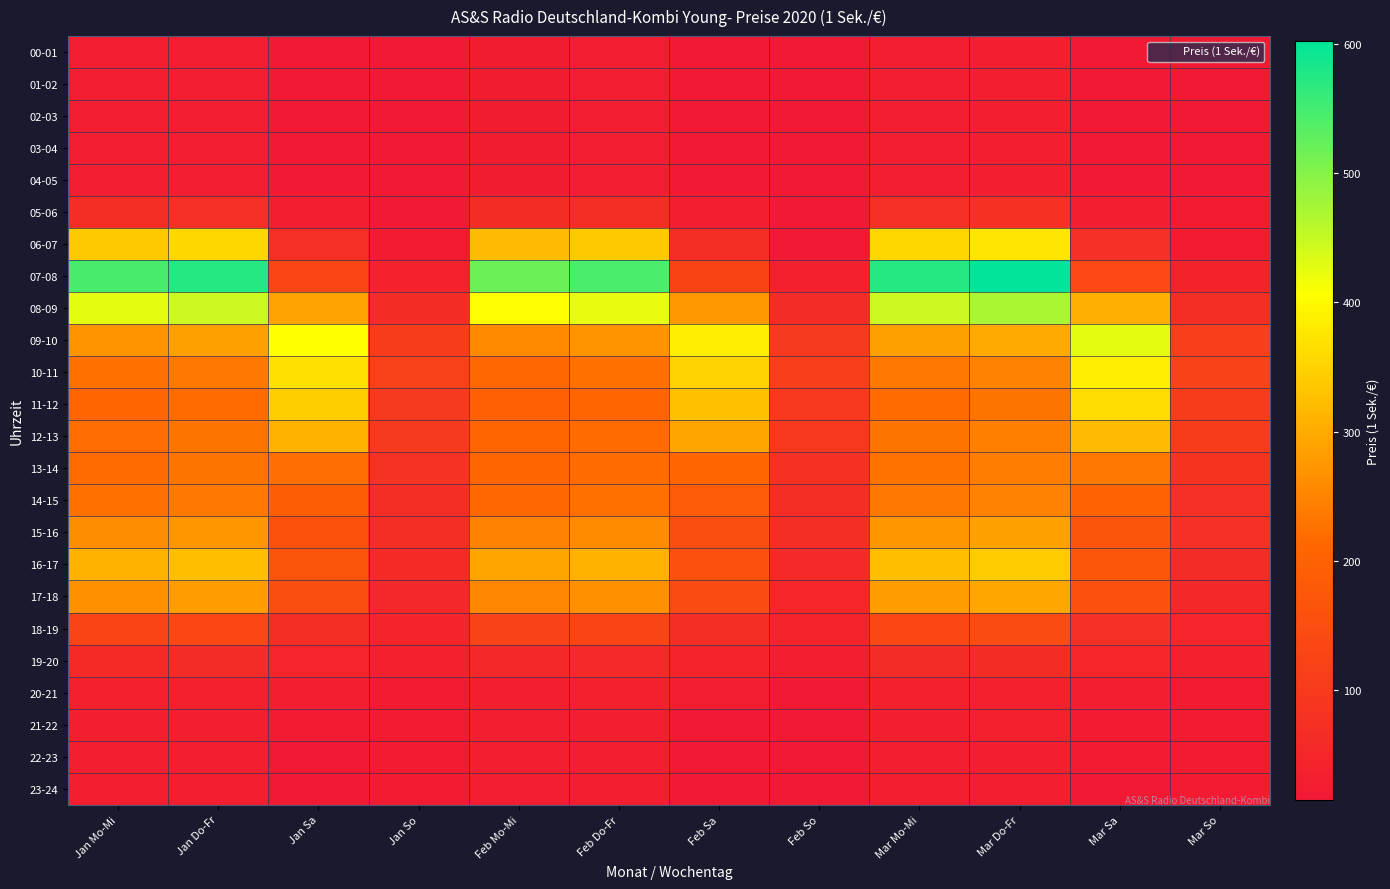

Reading left to right, what are all the values shown in this chart?

00-01: Jan Mo-Mi=24.5	Jan Do-Fr=25.8	Jan Sa=16.0	Jan So=18.0	Feb Mo-Mi=23.3	Feb Do-Fr=24.5	Feb Sa=15.2	Feb So=17.1	Mar Mo-Mi=25.7	Mar Do-Fr=27.0	Mar Sa=16.8	Mar So=18.9
01-02: Jan Mo-Mi=24.5	Jan Do-Fr=25.8	Jan Sa=16.0	Jan So=18.0	Feb Mo-Mi=23.3	Feb Do-Fr=24.5	Feb Sa=15.2	Feb So=17.1	Mar Mo-Mi=25.7	Mar Do-Fr=27.0	Mar Sa=16.8	Mar So=18.9
02-03: Jan Mo-Mi=24.5	Jan Do-Fr=25.8	Jan Sa=16.0	Jan So=18.0	Feb Mo-Mi=23.3	Feb Do-Fr=24.5	Feb Sa=15.2	Feb So=17.1	Mar Mo-Mi=25.7	Mar Do-Fr=27.0	Mar Sa=16.8	Mar So=18.9
03-04: Jan Mo-Mi=24.5	Jan Do-Fr=25.8	Jan Sa=16.0	Jan So=18.0	Feb Mo-Mi=23.3	Feb Do-Fr=24.5	Feb Sa=15.2	Feb So=17.1	Mar Mo-Mi=25.7	Mar Do-Fr=27.0	Mar Sa=16.8	Mar So=18.9
04-05: Jan Mo-Mi=24.5	Jan Do-Fr=25.8	Jan Sa=16.0	Jan So=18.0	Feb Mo-Mi=23.3	Feb Do-Fr=24.5	Feb Sa=15.2	Feb So=17.1	Mar Mo-Mi=25.7	Mar Do-Fr=27.0	Mar Sa=16.8	Mar So=18.9
05-06: Jan Mo-Mi=68.6	Jan Do-Fr=72.1	Jan Sa=29.0	Jan So=19.0	Feb Mo-Mi=65.2	Feb Do-Fr=68.5	Feb Sa=27.6	Feb So=18.1	Mar Mo-Mi=72.0	Mar Do-Fr=75.7	Mar Sa=30.5	Mar So=20.0
06-07: Jan Mo-Mi=338.1	Jan Do-Fr=355.4	Jan Sa=71.0	Jan So=20.0	Feb Mo-Mi=321.2	Feb Do-Fr=337.6	Feb Sa=67.5	Feb So=19.0	Mar Mo-Mi=355.0	Mar Do-Fr=373.1	Mar Sa=74.6	Mar So=21.0
07-08: Jan Mo-Mi=545.9	Jan Do-Fr=573.7	Jan Sa=131.0	Jan So=40.0	Feb Mo-Mi=518.6	Feb Do-Fr=545.0	Feb Sa=124.5	Feb So=38.0	Mar Mo-Mi=573.2	Mar Do-Fr=602.4	Mar Sa=137.6	Mar So=42.0
08-09: Jan Mo-Mi=426.3	Jan Do-Fr=448.1	Jan Sa=290.0	Jan So=65.0	Feb Mo-Mi=405.0	Feb Do-Fr=425.6	Feb Sa=275.5	Feb So=61.8	Mar Mo-Mi=447.6	Mar Do-Fr=470.5	Mar Sa=304.5	Mar So=68.3
09-10: Jan Mo-Mi=270.5	Jan Do-Fr=284.3	Jan Sa=406.0	Jan So=105.0	Feb Mo-Mi=257.0	Feb Do-Fr=270.1	Feb Sa=385.7	Feb So=99.8	Mar Mo-Mi=284.0	Mar Do-Fr=298.5	Mar Sa=426.3	Mar So=110.3
10-11: Jan Mo-Mi=225.4	Jan Do-Fr=236.9	Jan Sa=368.0	Jan So=115.0	Feb Mo-Mi=214.1	Feb Do-Fr=225.1	Feb Sa=349.6	Feb So=109.3	Mar Mo-Mi=236.7	Mar Do-Fr=248.7	Mar Sa=386.4	Mar So=120.8
11-12: Jan Mo-Mi=207.8	Jan Do-Fr=218.4	Jan Sa=344.0	Jan So=100.0	Feb Mo-Mi=197.4	Feb Do-Fr=207.4	Feb Sa=326.8	Feb So=95.0	Mar Mo-Mi=218.1	Mar Do-Fr=229.3	Mar Sa=361.2	Mar So=105.0
12-13: Jan Mo-Mi=219.5	Jan Do-Fr=230.7	Jan Sa=307.0	Jan So=100.0	Feb Mo-Mi=208.5	Feb Do-Fr=219.2	Feb Sa=291.7	Feb So=95.0	Mar Mo-Mi=230.5	Mar Do-Fr=242.3	Mar Sa=322.4	Mar So=105.0
13-14: Jan Mo-Mi=217.6	Jan Do-Fr=228.7	Jan Sa=223.0	Jan So=80.0	Feb Mo-Mi=206.7	Feb Do-Fr=217.2	Feb Sa=211.9	Feb So=76.0	Mar Mo-Mi=228.4	Mar Do-Fr=240.1	Mar Sa=234.2	Mar So=84.0
14-15: Jan Mo-Mi=225.4	Jan Do-Fr=236.9	Jan Sa=193.0	Jan So=70.0	Feb Mo-Mi=214.1	Feb Do-Fr=225.1	Feb Sa=183.4	Feb So=66.5	Mar Mo-Mi=236.7	Mar Do-Fr=248.7	Mar Sa=202.7	Mar So=73.5
15-16: Jan Mo-Mi=260.7	Jan Do-Fr=274.0	Jan Sa=158.0	Jan So=70.0	Feb Mo-Mi=247.6	Feb Do-Fr=260.3	Feb Sa=150.1	Feb So=66.5	Mar Mo-Mi=273.7	Mar Do-Fr=287.7	Mar Sa=165.9	Mar So=73.5
16-17: Jan Mo-Mi=307.7	Jan Do-Fr=323.4	Jan Sa=164.0	Jan So=60.0	Feb Mo-Mi=292.3	Feb Do-Fr=307.2	Feb Sa=155.8	Feb So=57.0	Mar Mo-Mi=323.1	Mar Do-Fr=339.6	Mar Sa=172.2	Mar So=63.0
17-18: Jan Mo-Mi=266.6	Jan Do-Fr=280.2	Jan Sa=149.0	Jan So=50.0	Feb Mo-Mi=253.2	Feb Do-Fr=266.2	Feb Sa=141.6	Feb So=47.5	Mar Mo-Mi=279.9	Mar Do-Fr=294.2	Mar Sa=156.5	Mar So=52.5
18-19: Jan Mo-Mi=129.4	Jan Do-Fr=136.0	Jan Sa=70.0	Jan So=45.0	Feb Mo-Mi=122.9	Feb Do-Fr=129.2	Feb Sa=66.5	Feb So=42.8	Mar Mo-Mi=135.8	Mar Do-Fr=142.8	Mar Sa=73.5	Mar So=47.3
19-20: Jan Mo-Mi=58.8	Jan Do-Fr=61.8	Jan Sa=47.0	Jan So=35.0	Feb Mo-Mi=55.9	Feb Do-Fr=58.7	Feb Sa=44.7	Feb So=33.3	Mar Mo-Mi=61.7	Mar Do-Fr=64.9	Mar Sa=49.4	Mar So=36.8
20-21: Jan Mo-Mi=34.3	Jan Do-Fr=36.1	Jan Sa=27.0	Jan So=20.0	Feb Mo-Mi=32.6	Feb Do-Fr=34.2	Feb Sa=25.7	Feb So=19.0	Mar Mo-Mi=36.0	Mar Do-Fr=37.9	Mar Sa=28.4	Mar So=21.0
21-22: Jan Mo-Mi=31.4	Jan Do-Fr=33.0	Jan Sa=20.0	Jan So=20.0	Feb Mo-Mi=29.8	Feb Do-Fr=31.3	Feb Sa=19.0	Feb So=19.0	Mar Mo-Mi=32.9	Mar Do-Fr=34.6	Mar Sa=21.0	Mar So=21.0
22-23: Jan Mo-Mi=29.4	Jan Do-Fr=30.9	Jan Sa=19.0	Jan So=20.0	Feb Mo-Mi=27.9	Feb Do-Fr=29.4	Feb Sa=18.1	Feb So=19.0	Mar Mo-Mi=30.9	Mar Do-Fr=32.4	Mar Sa=20.0	Mar So=21.0
23-24: Jan Mo-Mi=27.4	Jan Do-Fr=28.8	Jan Sa=18.0	Jan So=20.0	Feb Mo-Mi=26.1	Feb Do-Fr=27.4	Feb Sa=17.1	Feb So=19.0	Mar Mo-Mi=28.8	Mar Do-Fr=30.3	Mar Sa=18.9	Mar So=21.0